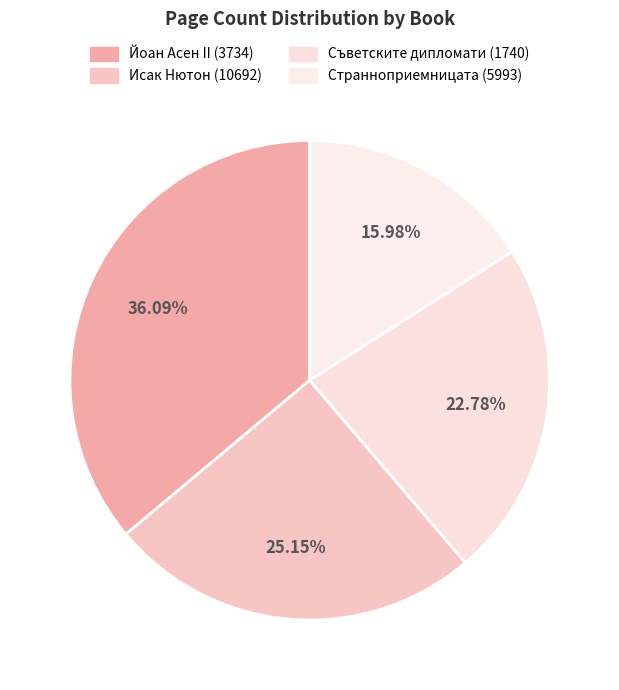

Approximately how many times larger is the value at Съветските дипломати (1740) compared to Странноприемницата (5993)?

1.4